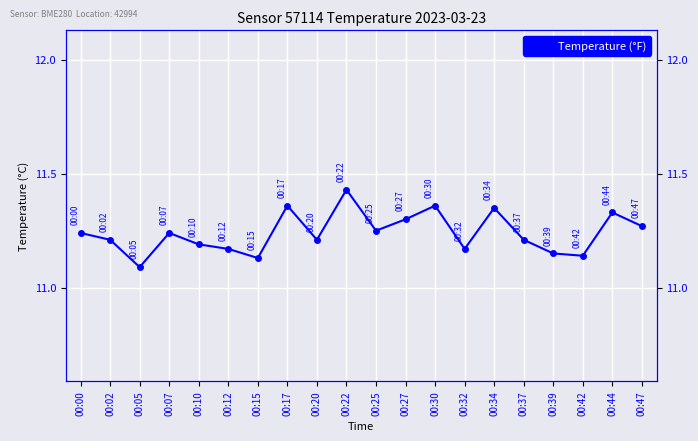

What is the smallest value displayed?

11.1